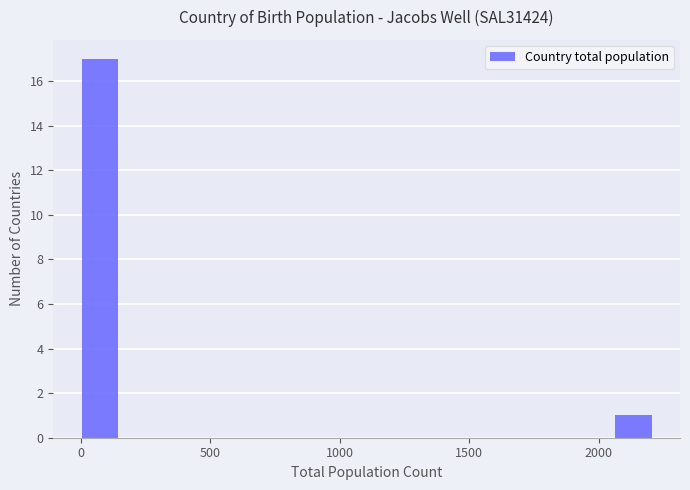

Read against the x-axis, roughly where is the centre of the tallest bar?

50